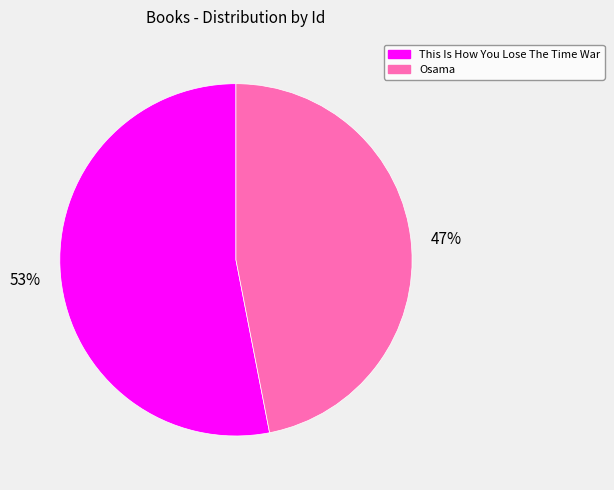

Rank the categories by value from highest to lowest.

This Is How You Lose The Time War, Osama